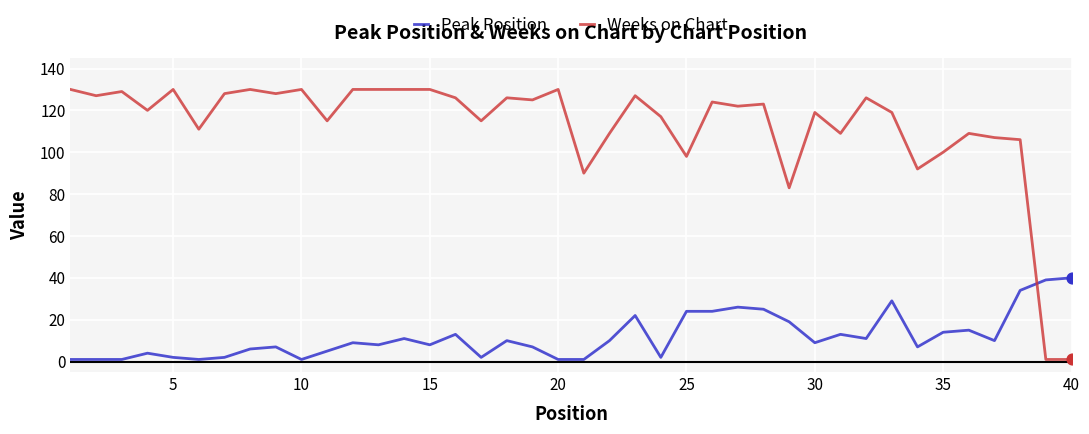

Which series has the largest total across all categories?

Weeks on Chart